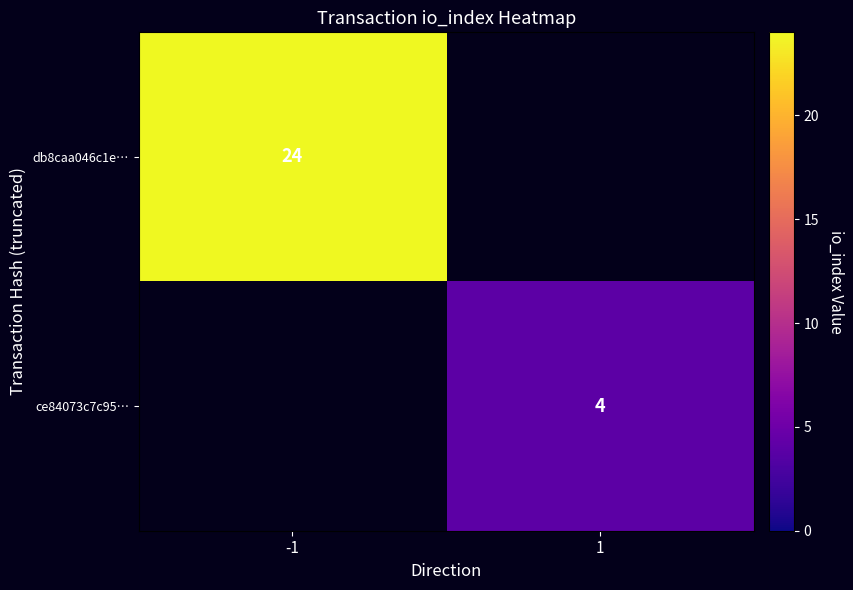

The ce84073c7c95… series shows 4 at 1. True or false?

True